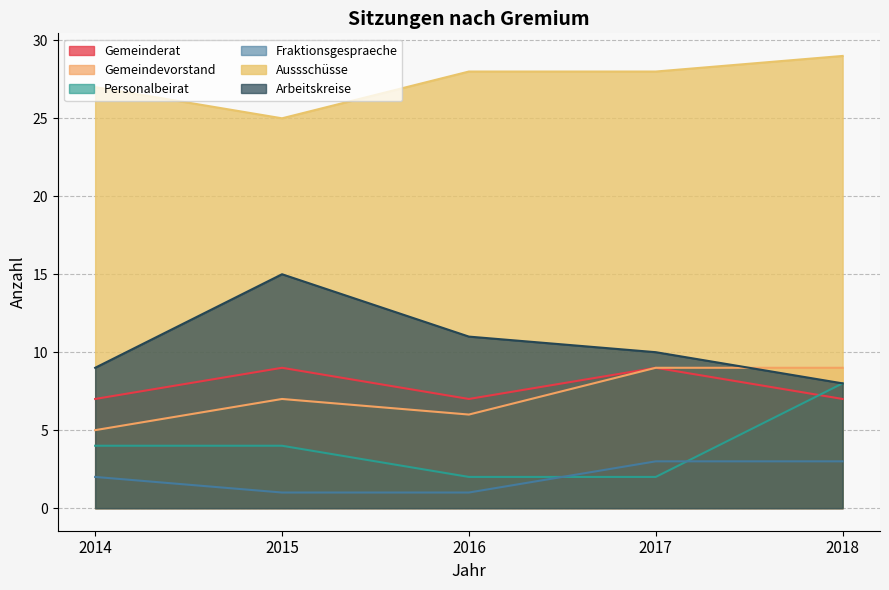

Reading right to left, extract all data points from this chart.

Gemeinderat: 7	9	7	9	7
Gemeindevorstand: 9	9	6	7	5
Personalbeirat: 8	2	2	4	4
Fraktionsgespraeche: 3	3	1	1	2
Aussschüsse: 29	28	28	25	27
Arbeitskreise: 8	10	11	15	9